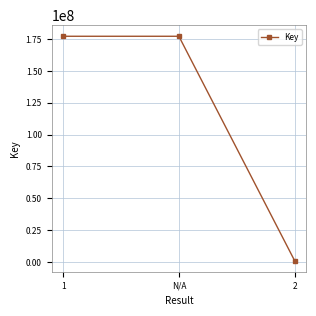

How many values are below 177288311?

1